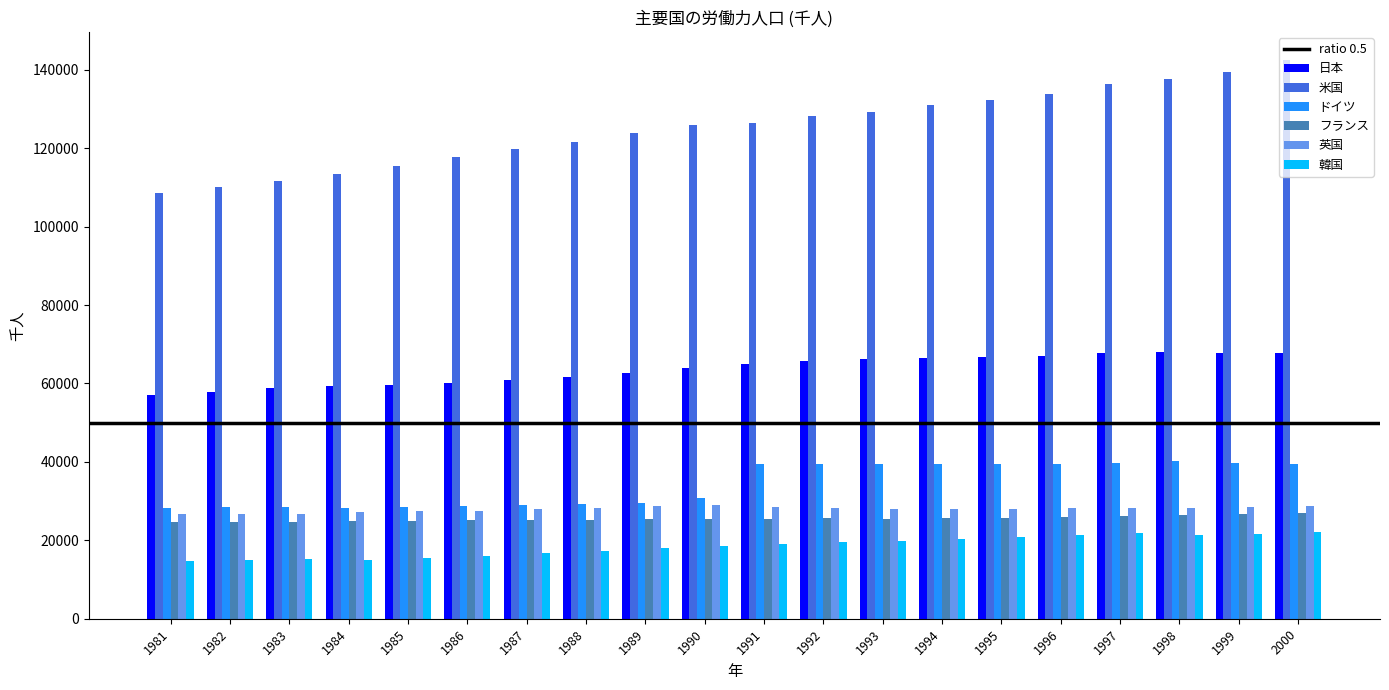

How many bars are there in total?

120